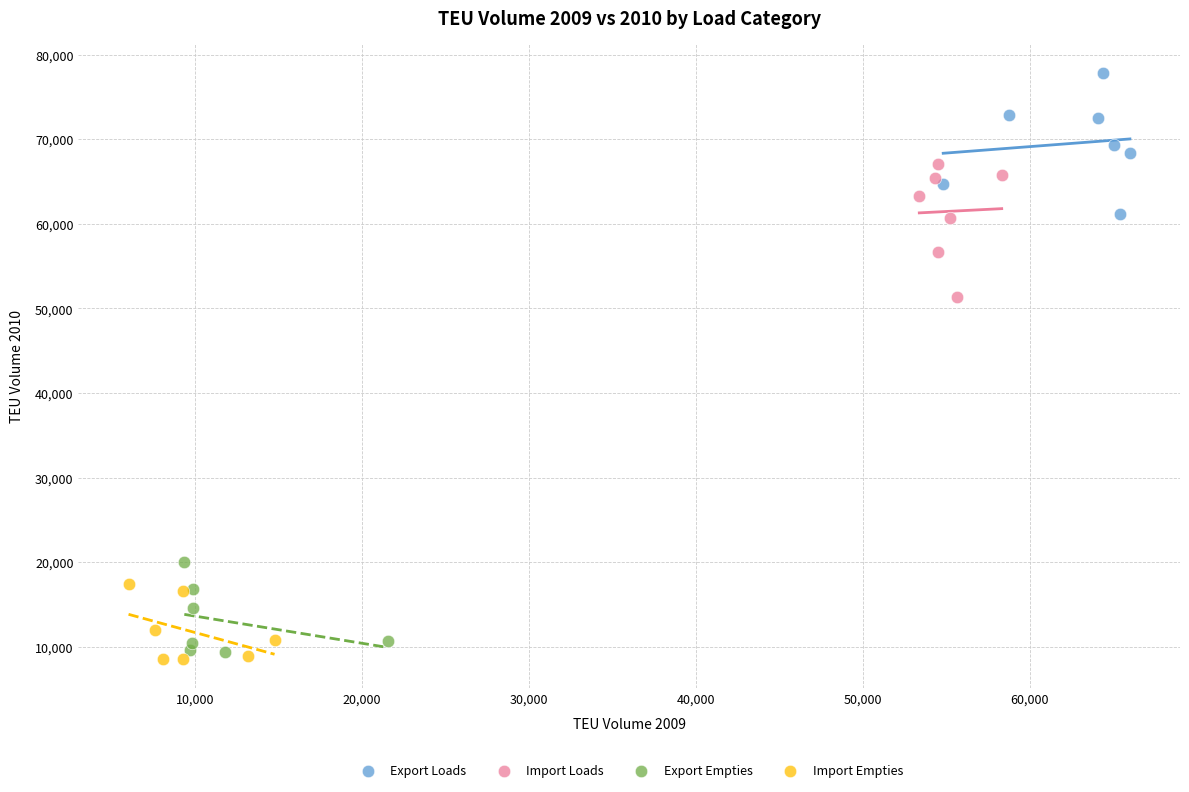

What are all the series names shown in the legend?

Export Loads, Import Loads, Export Empties, Import Empties